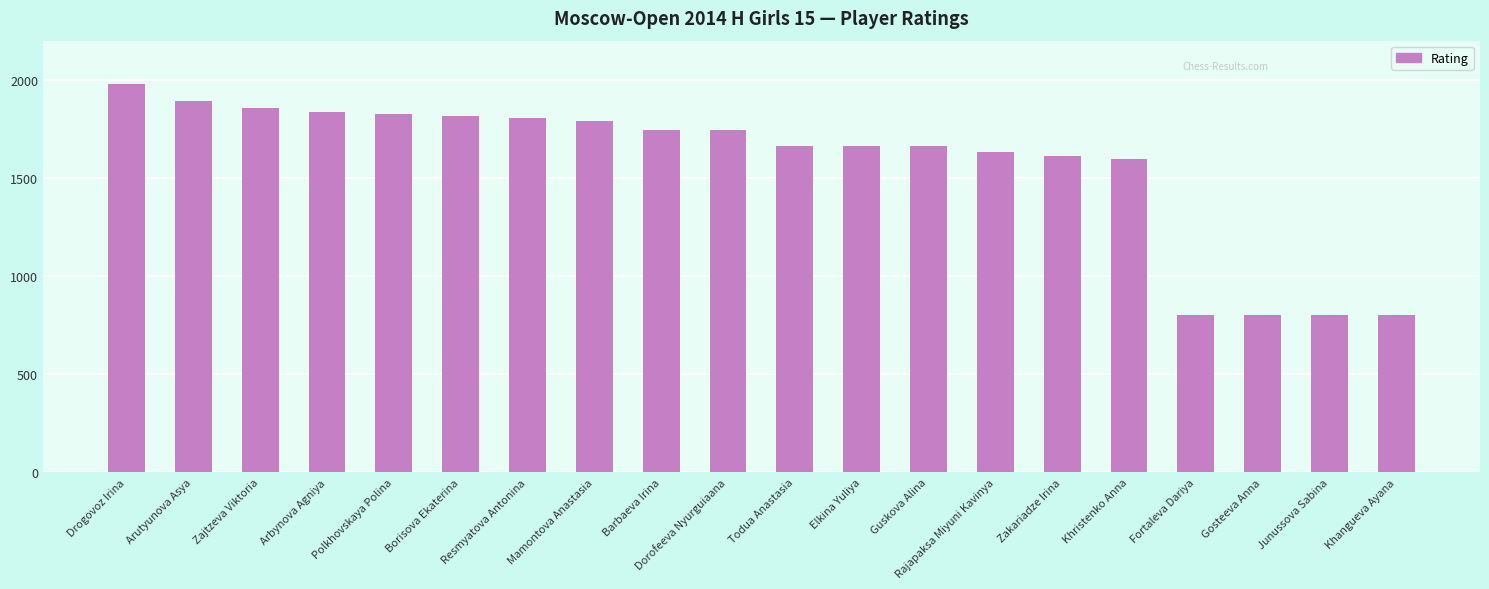

What is the change in value from Arbynova Agniya to Elkina Yuliya?

-174